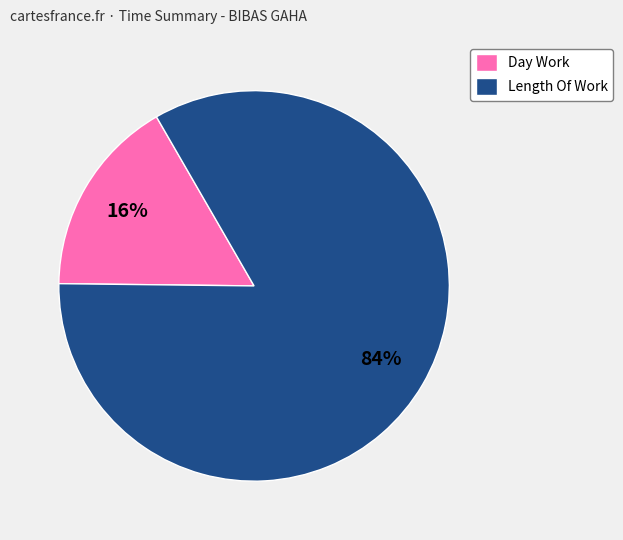

Is Day Work the majority of the pie?

No